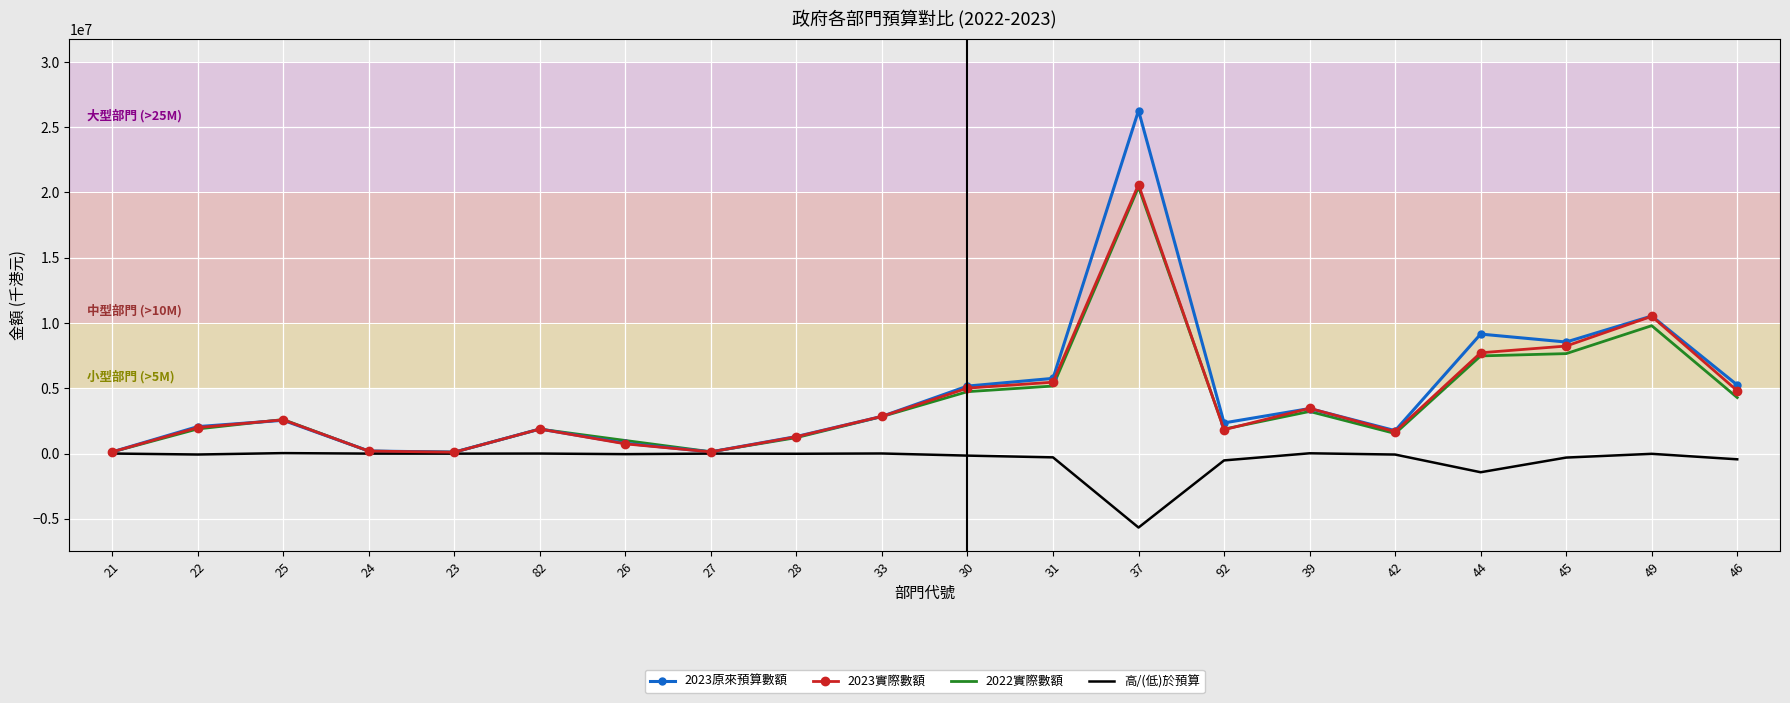

Which series has the widest spread of values?

2023原來預算數額